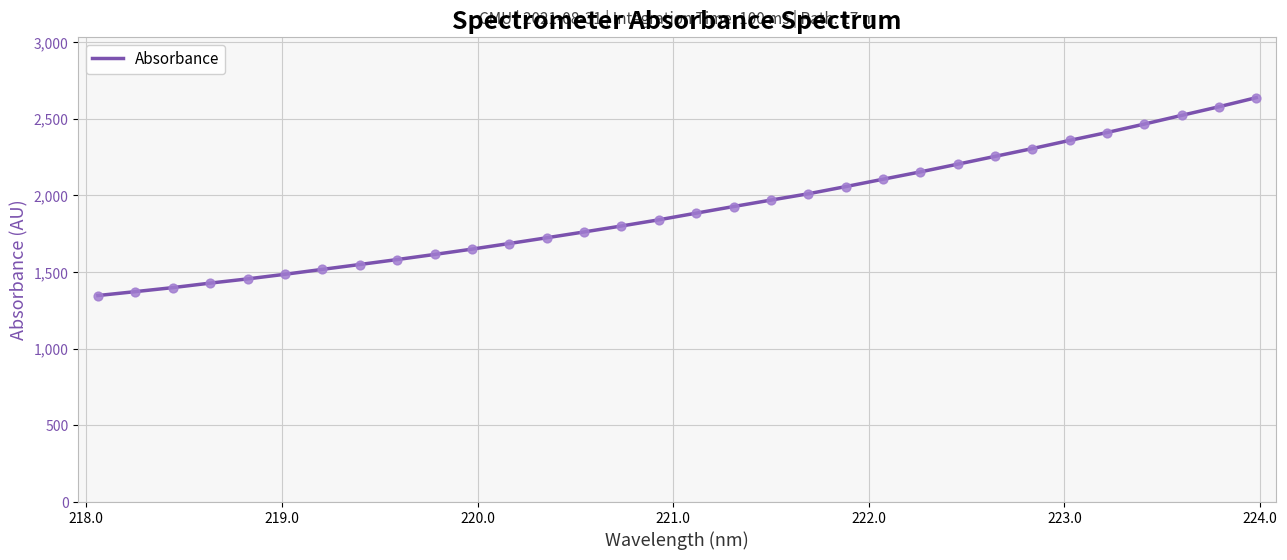

What is the difference between the maximum and minimum values?

1291.0